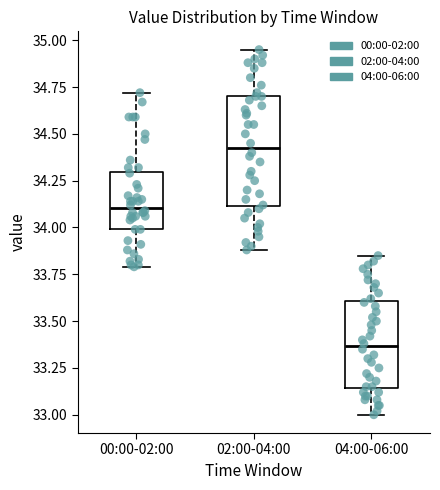

Which box's median line is the highest?

02:00-04:00